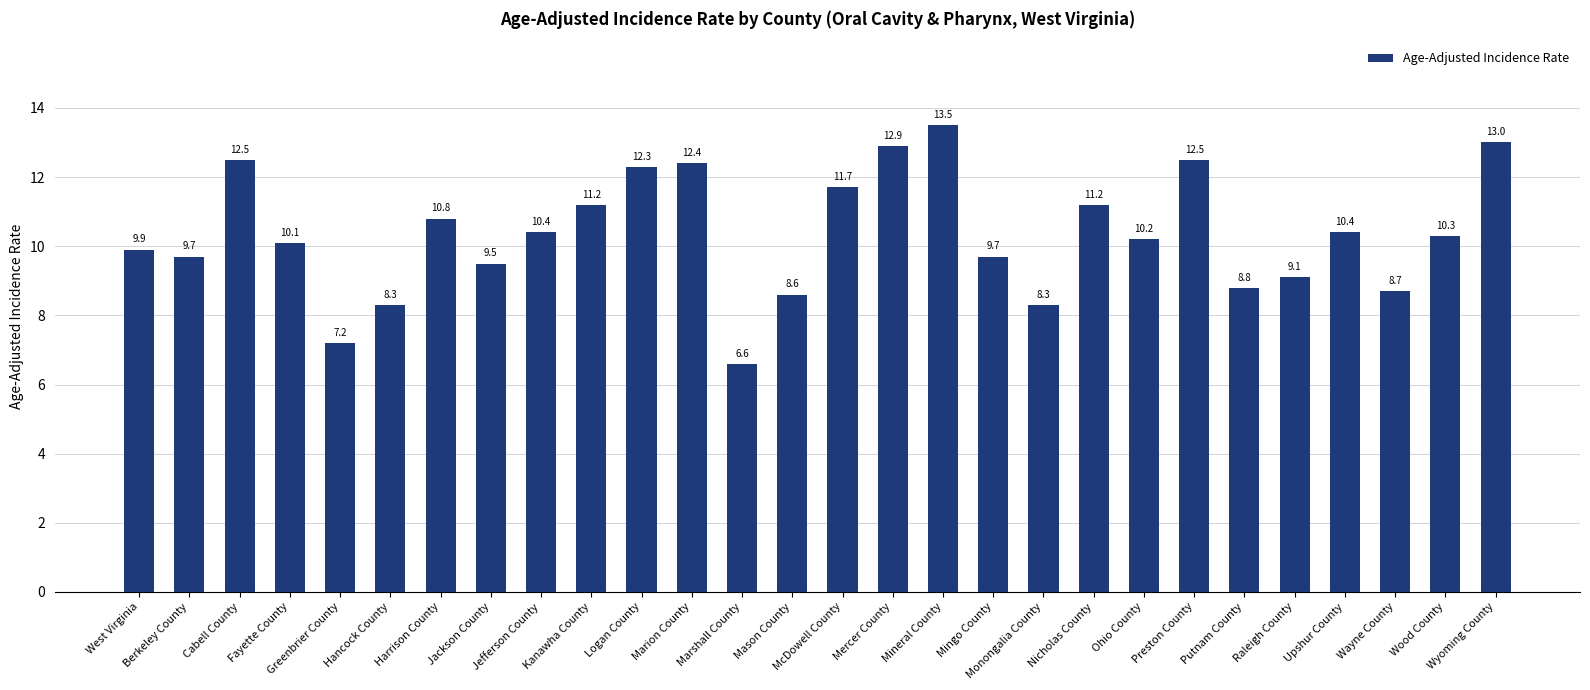

Count the number of categories in the chart.

28